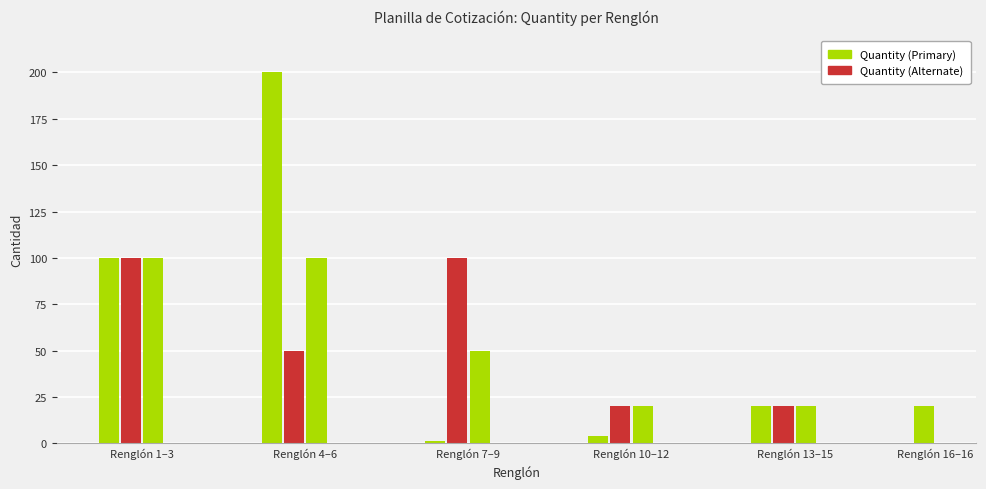

What is the value of the 7th bar from the left?

1